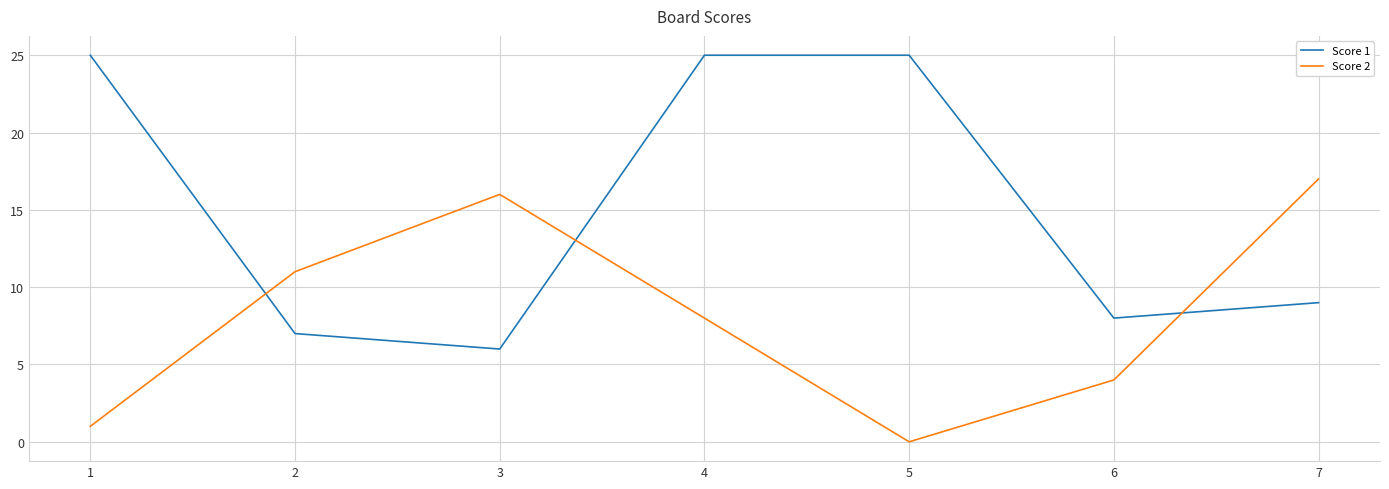

Is the value of Score 1 at 4 greater than the value of Score 2 at 6?

Yes